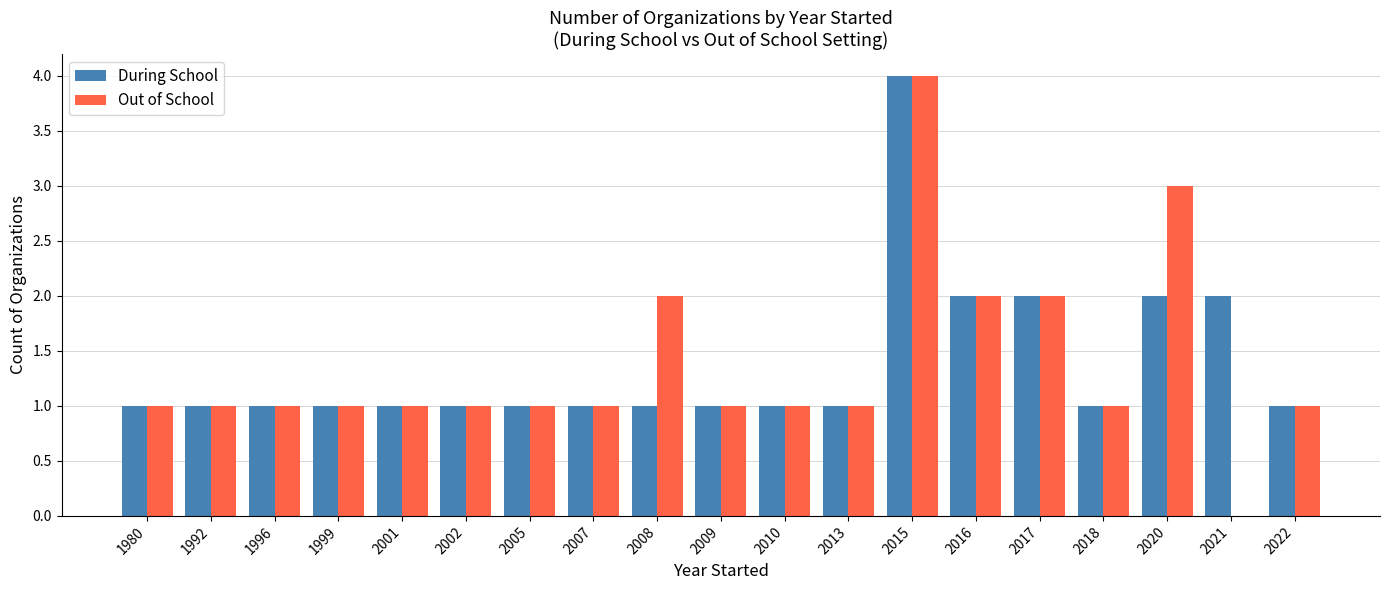

What are all the series names shown in the legend?

During School, Out of School